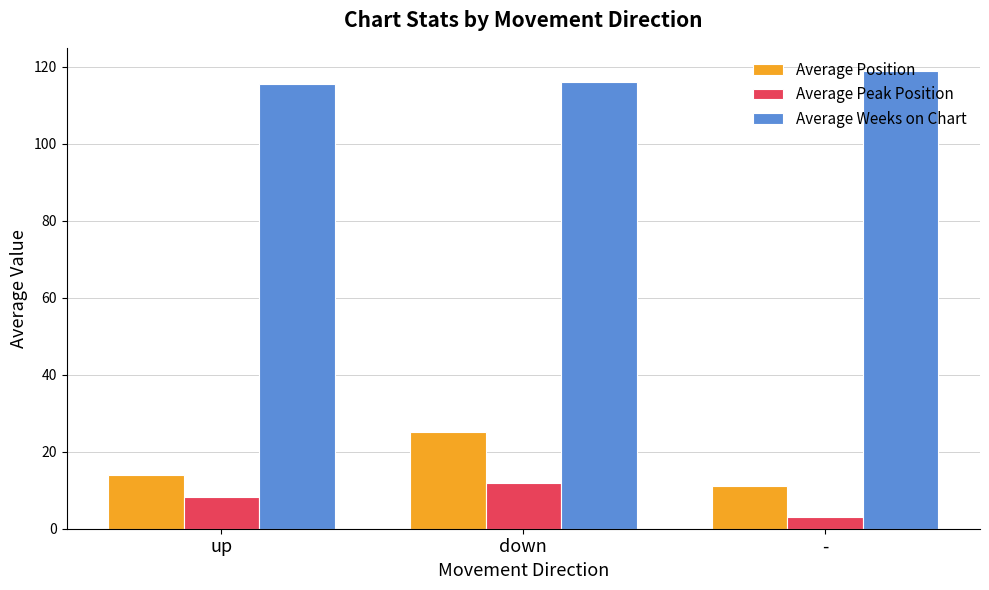

Read the Average Position value at -.

11.0